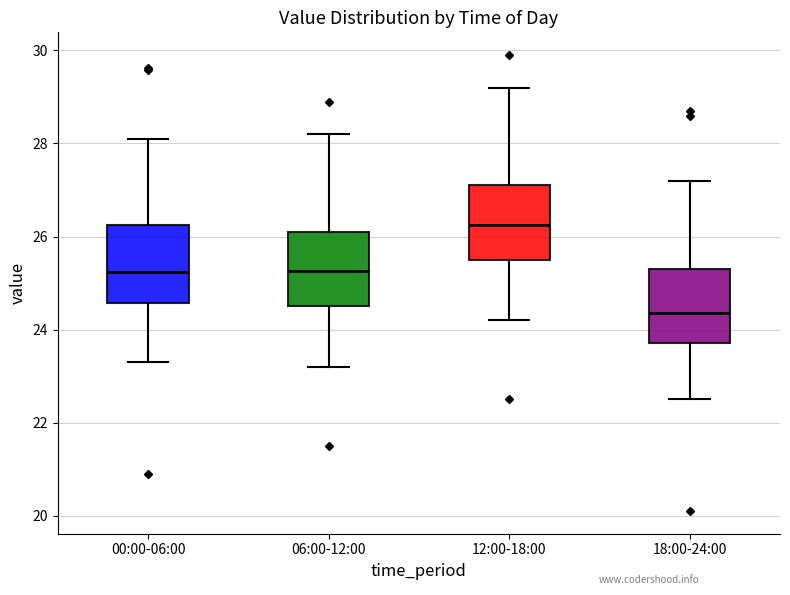

Reading left to right, transcribe this box plot: for each box, give where its median line is, the range the box spans, and where its two whiskers end, as read against the y-axis. The values are not printed on the chart, so give them approximately, as read against the axis.

00:00-06:00: median 25.2, box 24.6 to 26.2, whiskers 23.4 to 28.2
06:00-12:00: median 25.2, box 24.6 to 26.2, whiskers 23.2 to 28.2
12:00-18:00: median 26.2, box 25.6 to 27.2, whiskers 24.2 to 29.2
18:00-24:00: median 24.4, box 23.8 to 25.4, whiskers 22.6 to 27.2